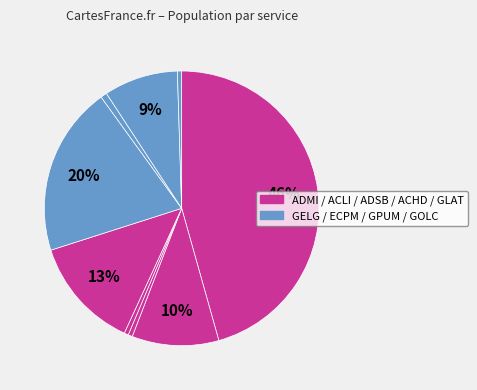

How many slices are in this pie chart?

9